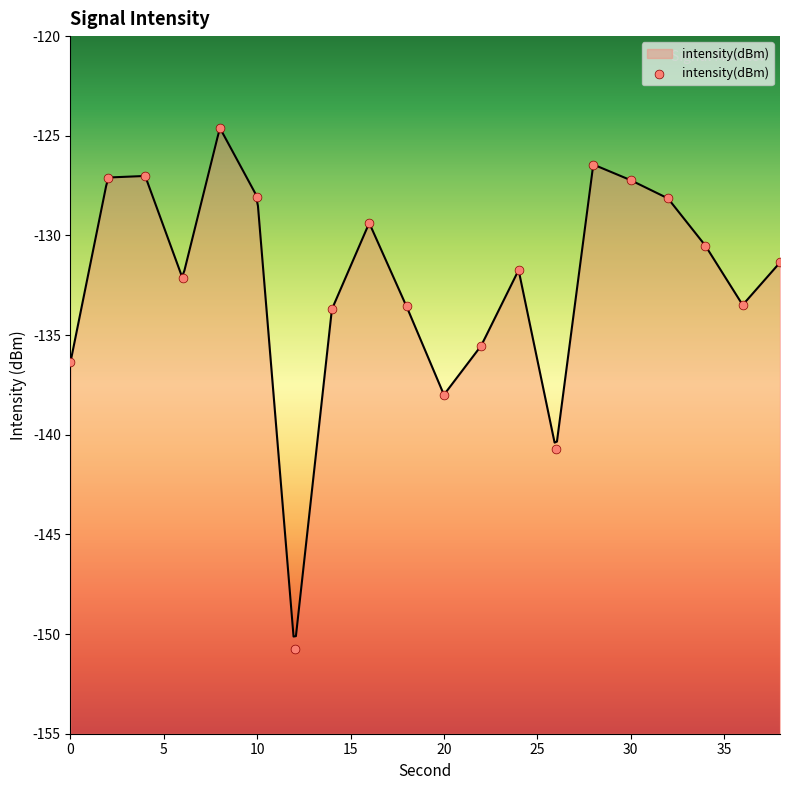

What is the change in value from 30 to 32?

-0.9